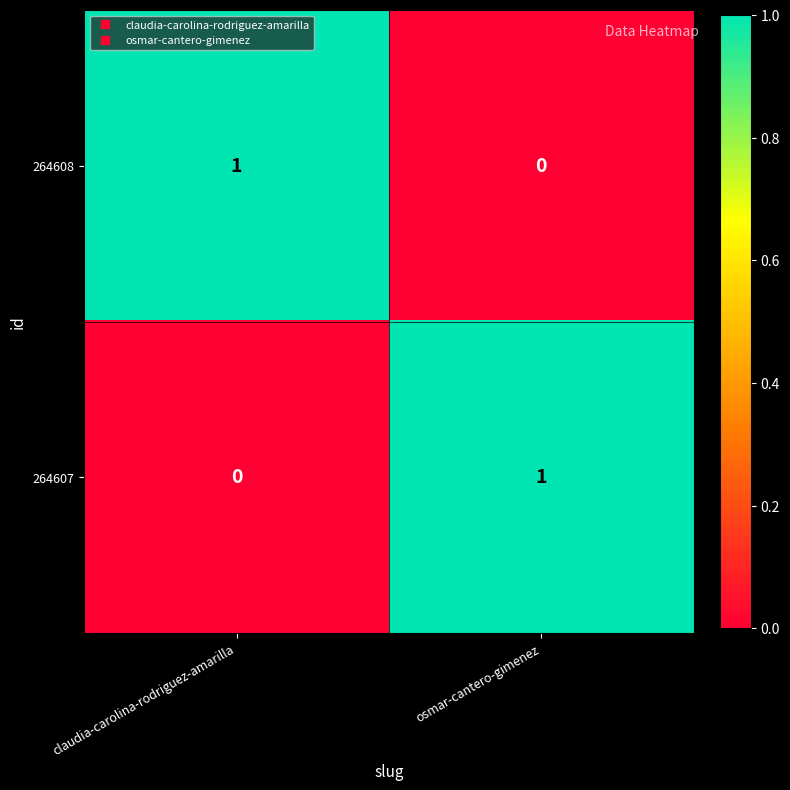

Reading left to right, list all the values displayed in this chart.

264608: claudia-carolina-rodriguez-amarilla=1	osmar-cantero-gimenez=0
264607: claudia-carolina-rodriguez-amarilla=0	osmar-cantero-gimenez=1